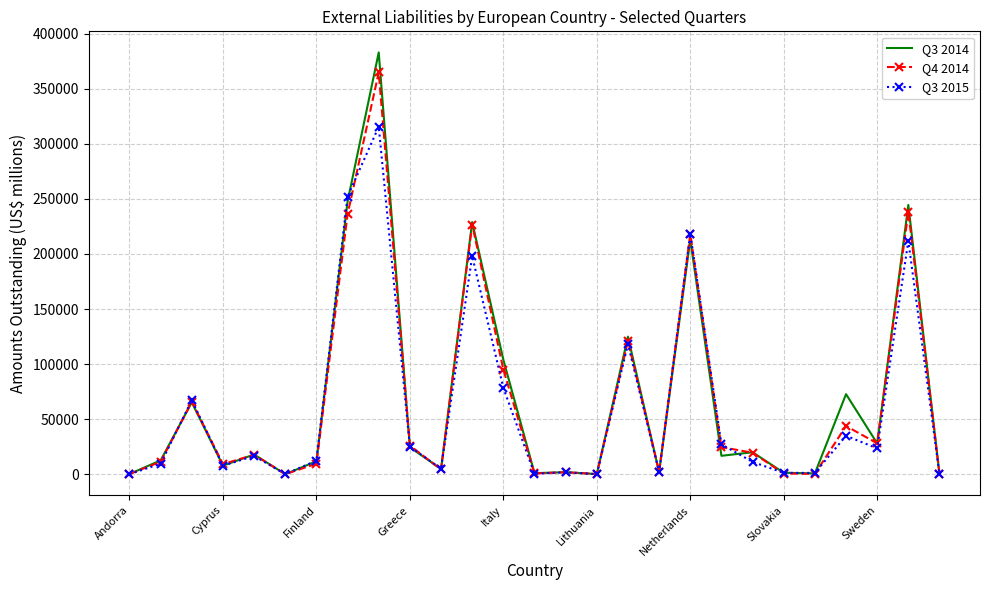

List the series in order of their peak value, highest first.

Q3 2014, Q4 2014, Q3 2015